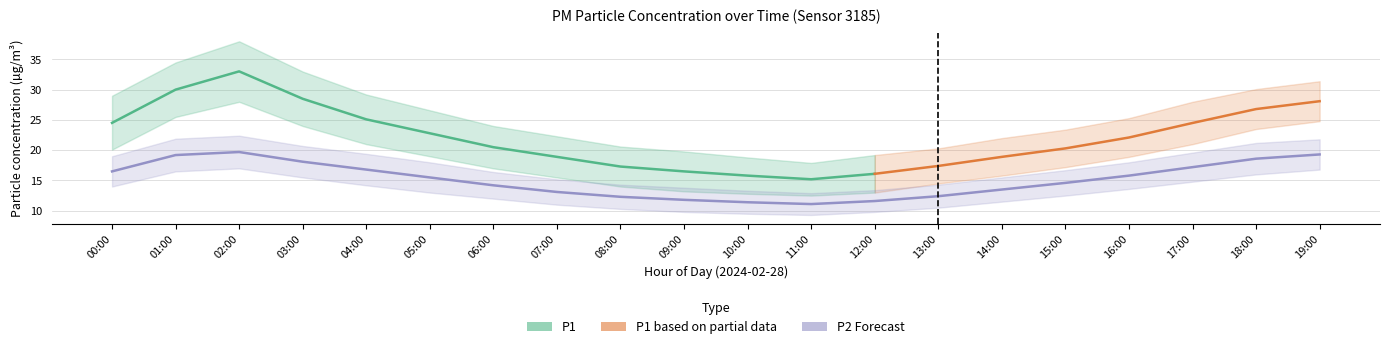

Where is the first local minimum for P2_high?

11:00